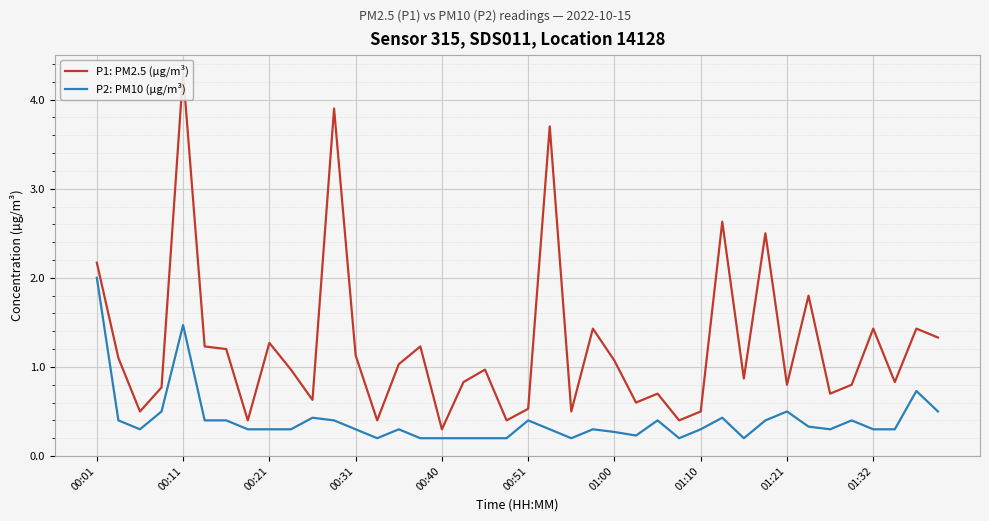

What is the highest value of the P2: PM10 (µg/m³) series?

2.0